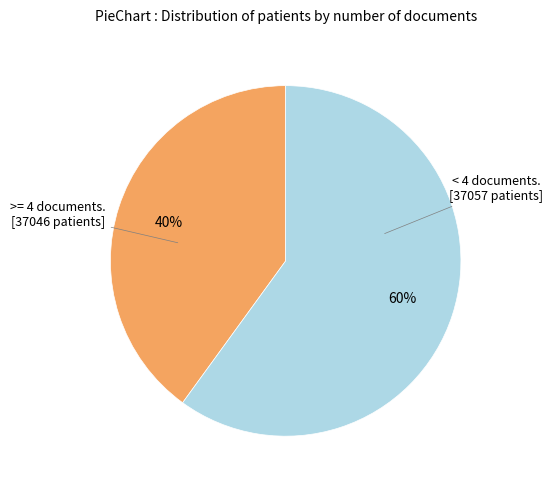

How many slices are in this pie chart?

2